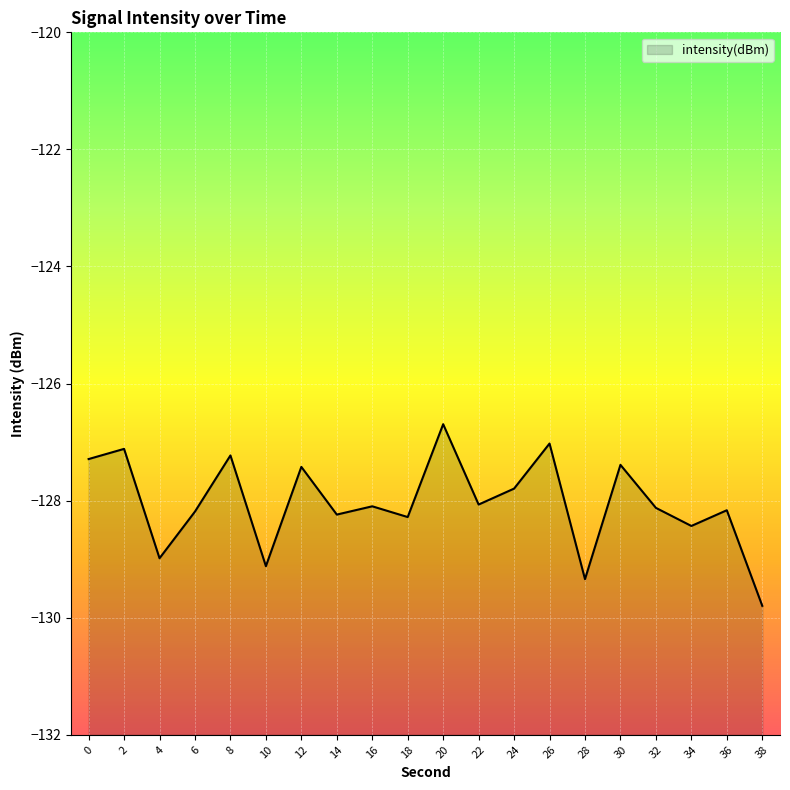

What is the difference between the second highest and minimum values?

2.8